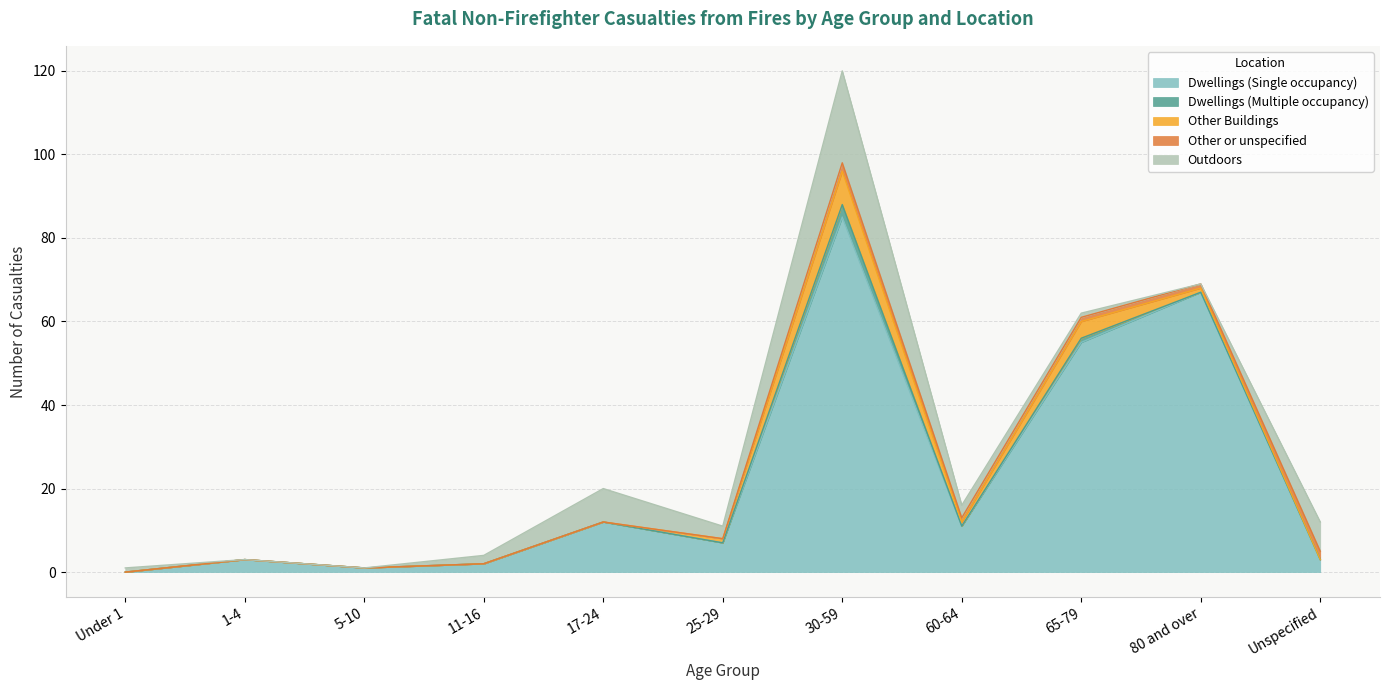

Count the number of data series in this chart.

5